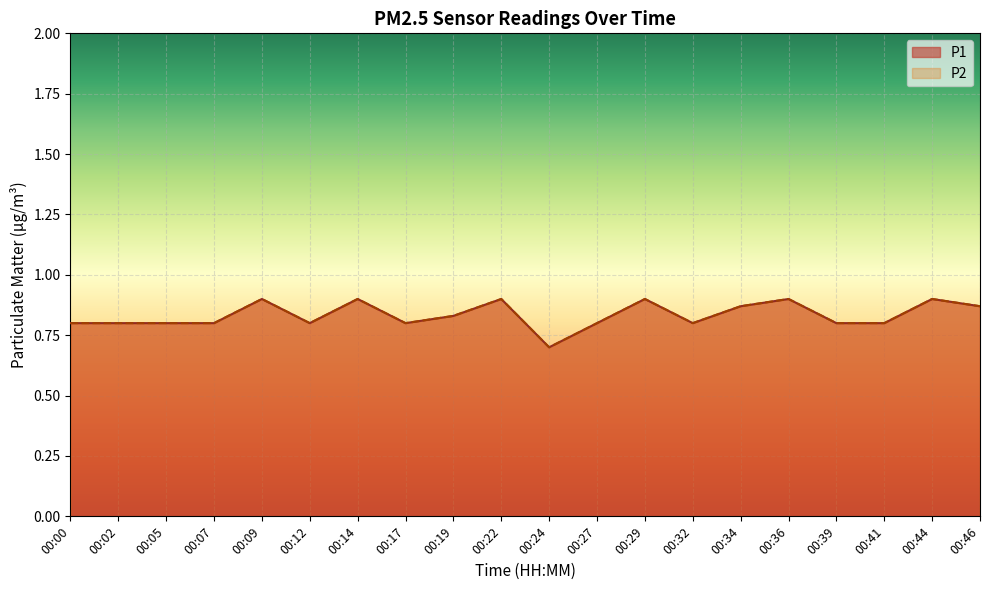

Is the value of P2 at 00:41 greater than the value of P1 at 00:36?

No